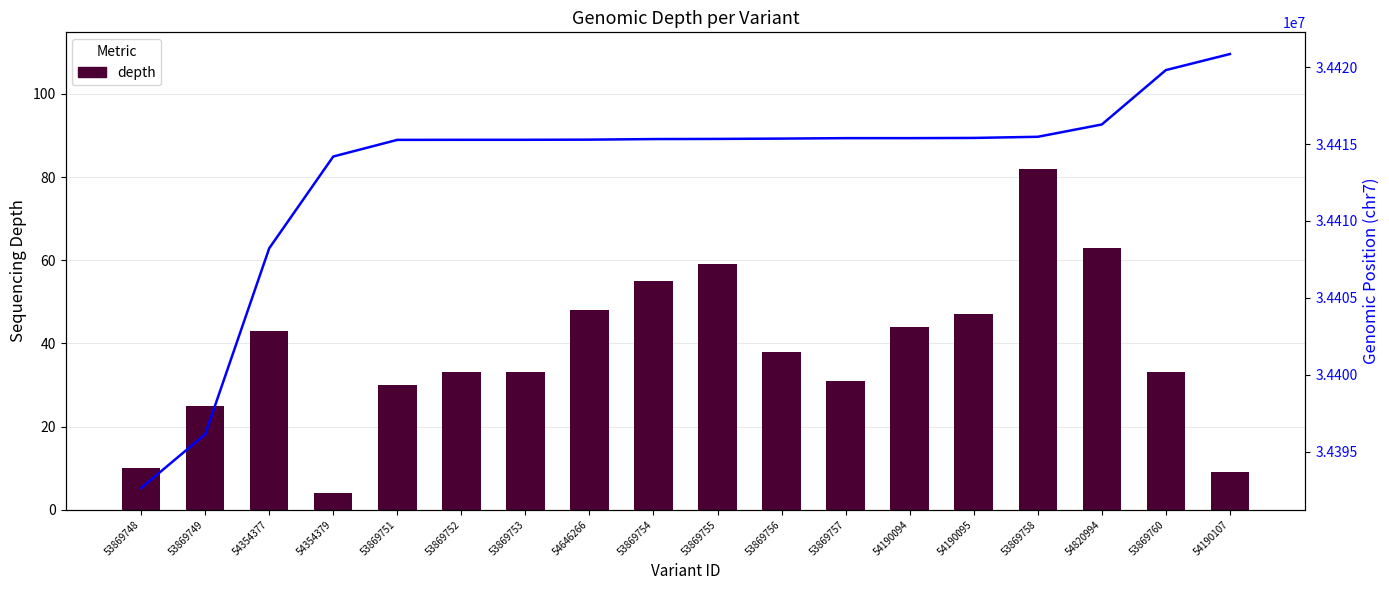

Reading left to right, list all the values displayed in this chart.

depth: 53869748=10	53869749=25	54354377=43	54354379=4	53869751=30	53869752=33	53869753=33	54646266=48	53869754=55	53869755=59	53869756=38	53869757=31	54190094=44	54190095=47	53869758=82	54820994=63	53869760=33	54190107=9
start position: 53869748=34392643	53869749=34396132	54354377=34408223	54354379=34414188	53869751=34415270	53869752=34415274	53869753=34415275	54646266=34415285	53869754=34415322	53869755=34415332	53869756=34415353	53869757=34415382	54190094=34415383	54190095=34415396	53869758=34415470	54820994=34416270	53869760=34419805	54190107=34420849